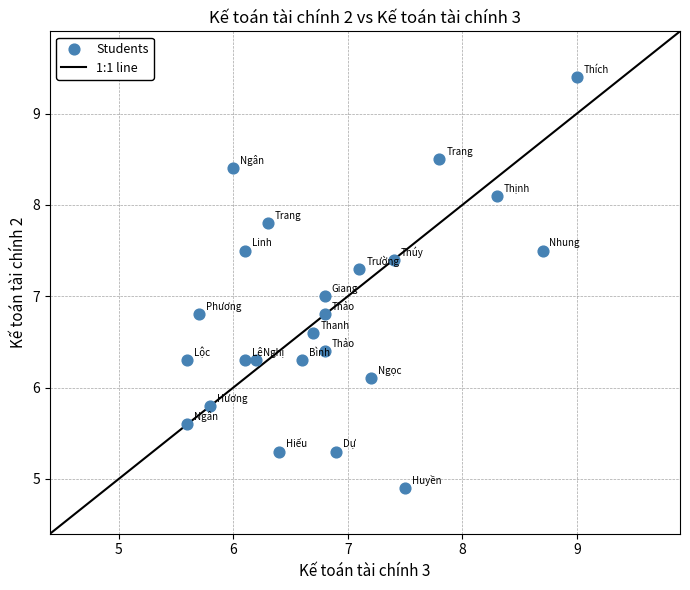

What is the range of X values (max minus min)?

3.4